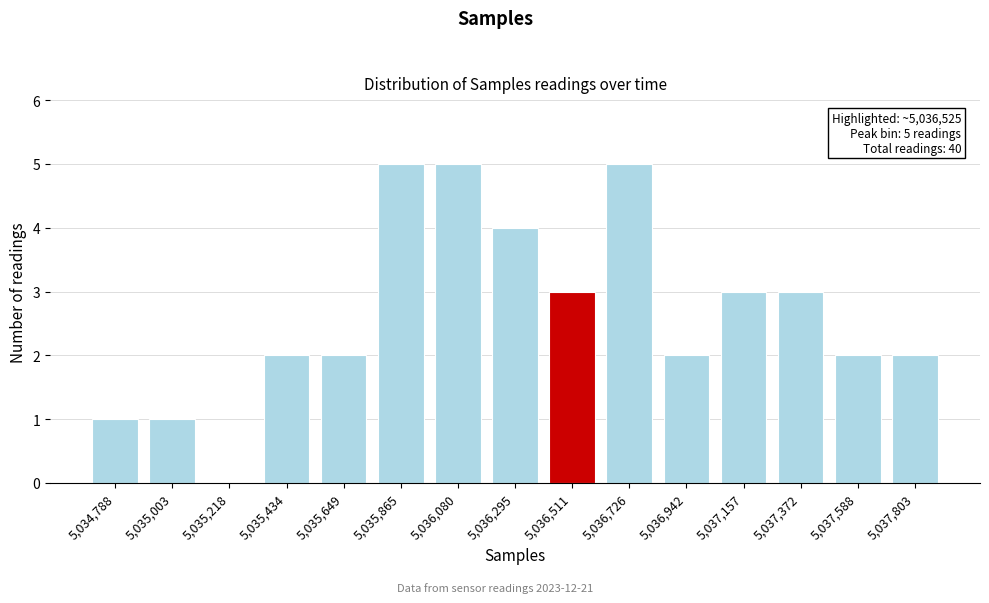

Reading left to right, extract all data points from this chart.

5,034,788=1	5,035,003=1	5,035,218=0	5,035,434=2	5,035,649=2	5,035,865=5	5,036,080=5	5,036,295=4	5,036,511=3	5,036,726=5	5,036,942=2	5,037,157=3	5,037,372=3	5,037,588=2	5,037,803=2